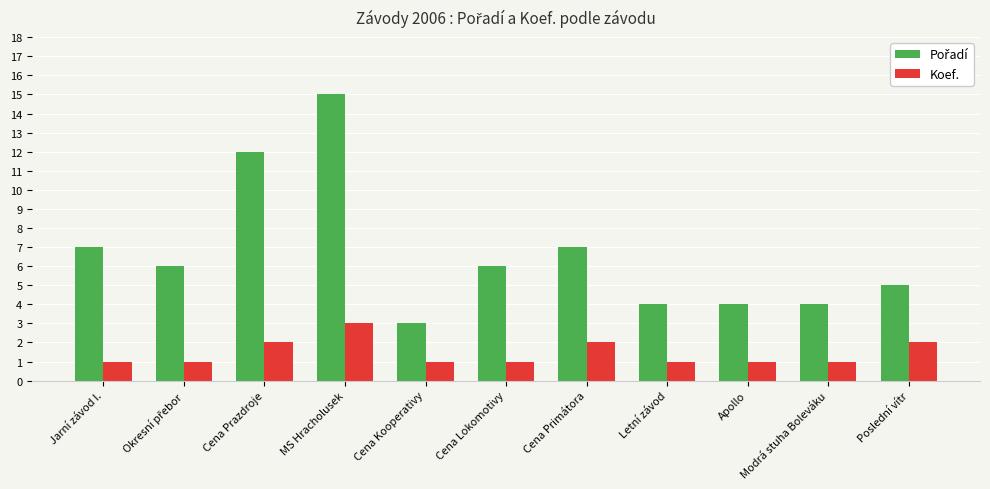

What is the total value across all series at Cena Primátora?

9